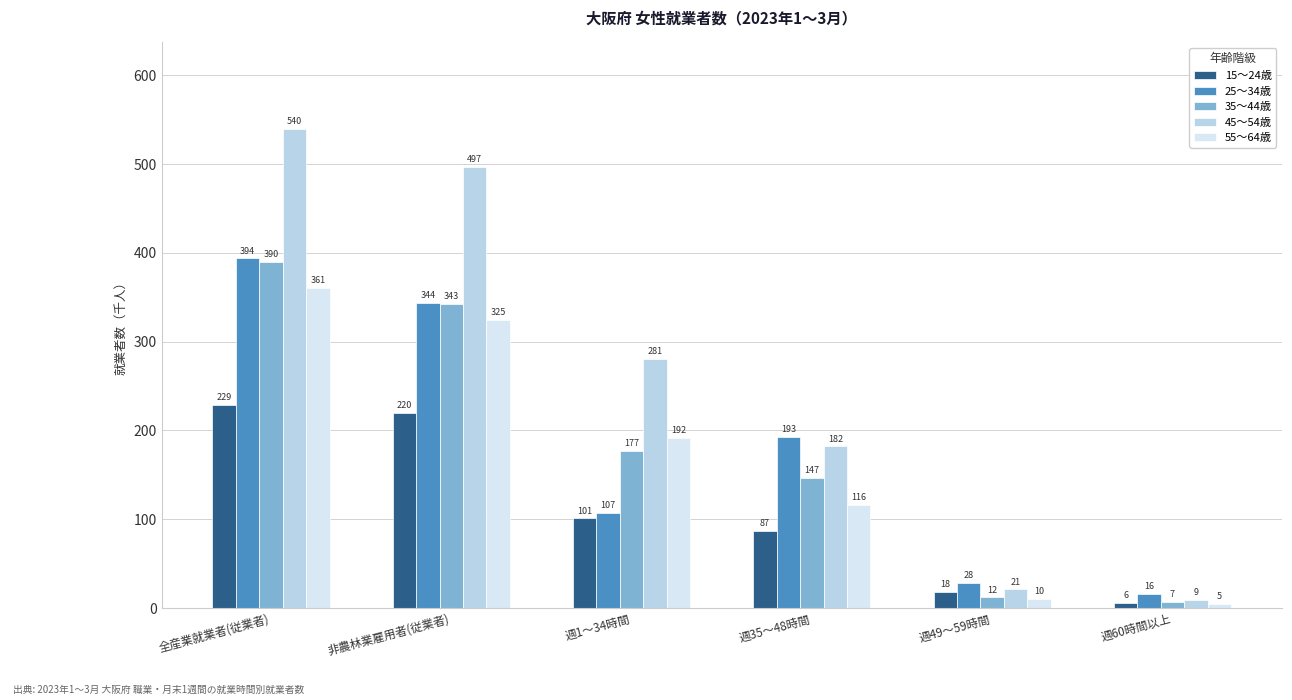

What is the difference between the 25～34歳 values at 週60時間以上 and 週49～59時間?

12